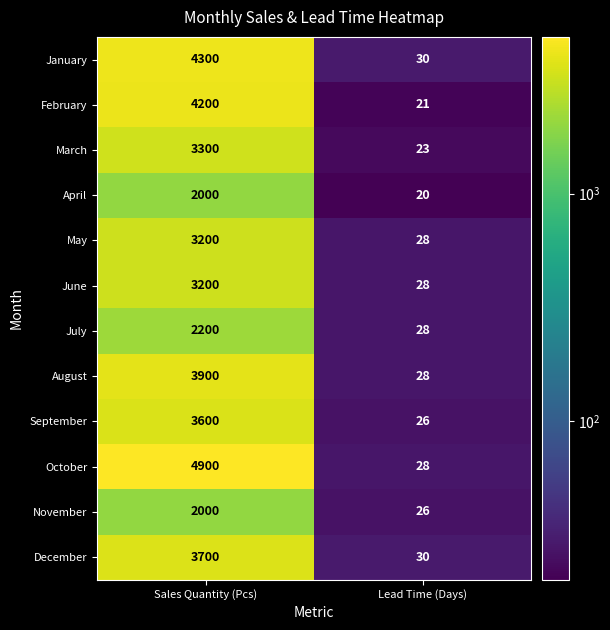

At which category does the chart reach its peak across all series?

Sales Quantity (Pcs)